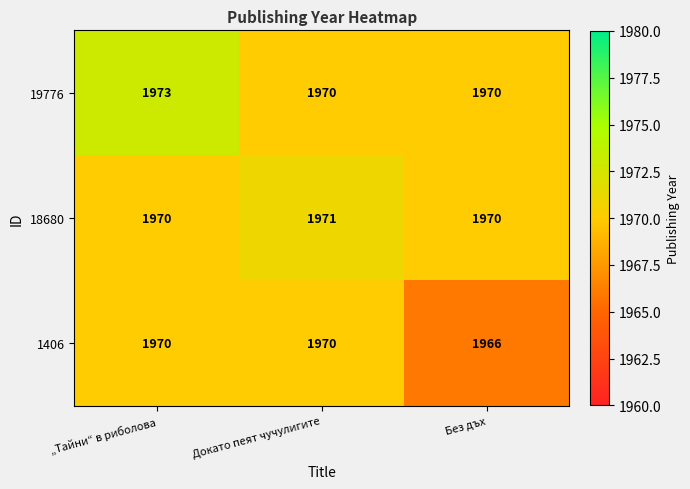

At which label does 1406 reach its minimum?

Без дъх